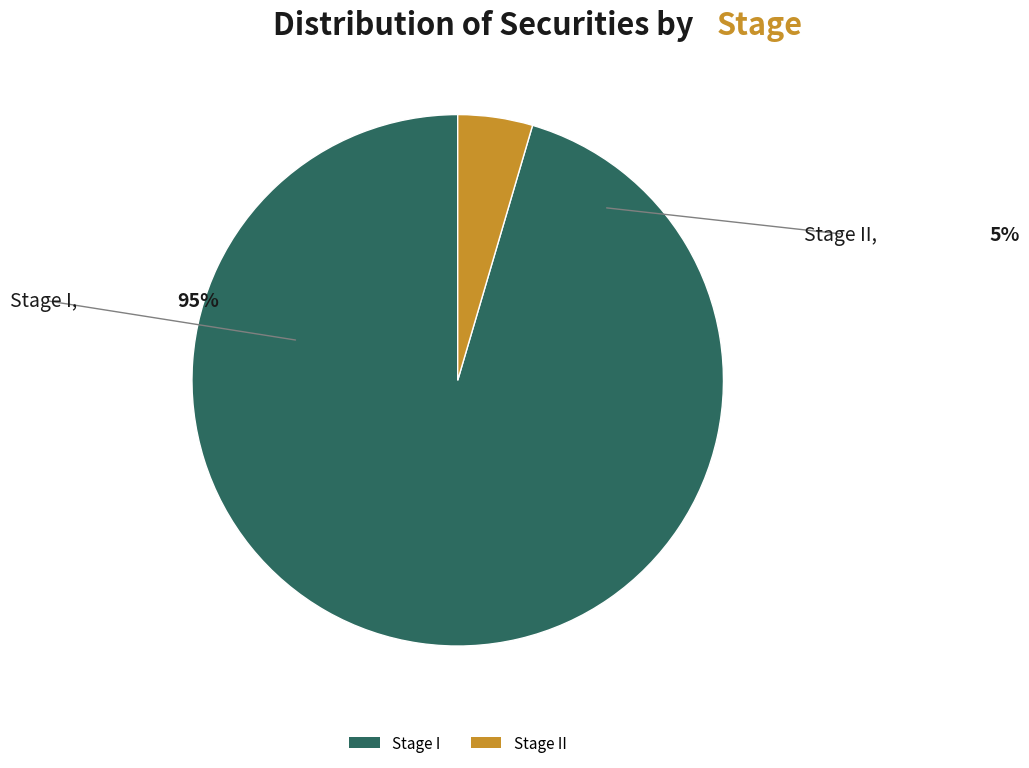

To the nearest percent, what is the average slice percentage?

50%